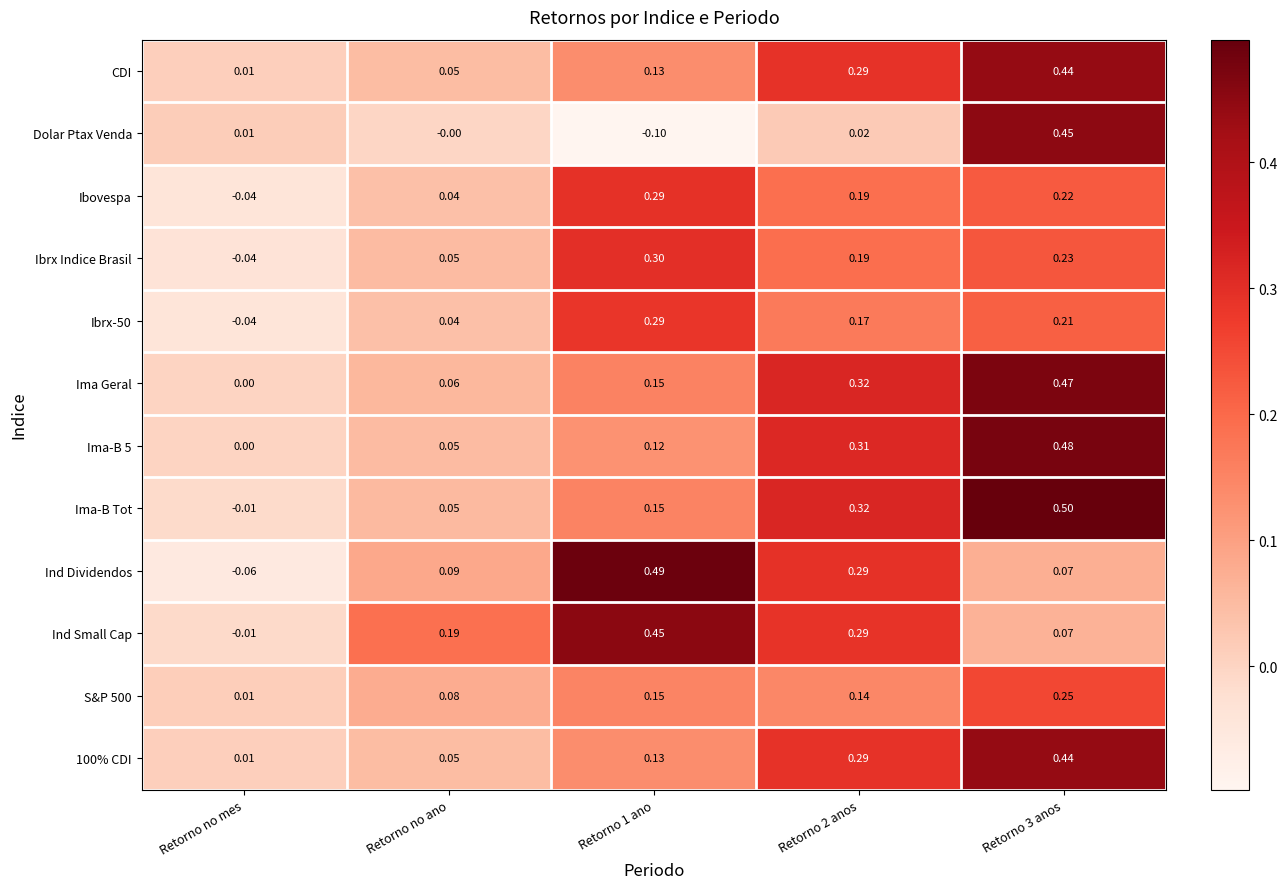

Is the value of Ind Small Cap at Retorno 3 anos greater than the value of Ima-B Tot at Retorno no mes?

Yes